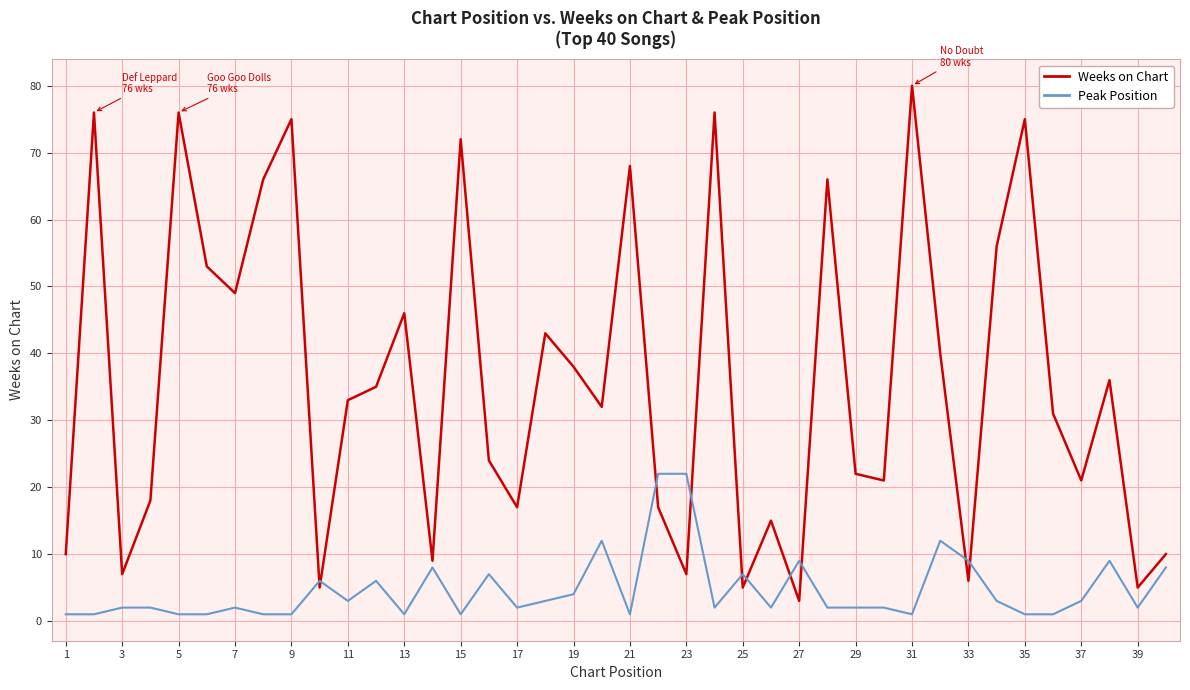

How many lines are shown in the chart?

2